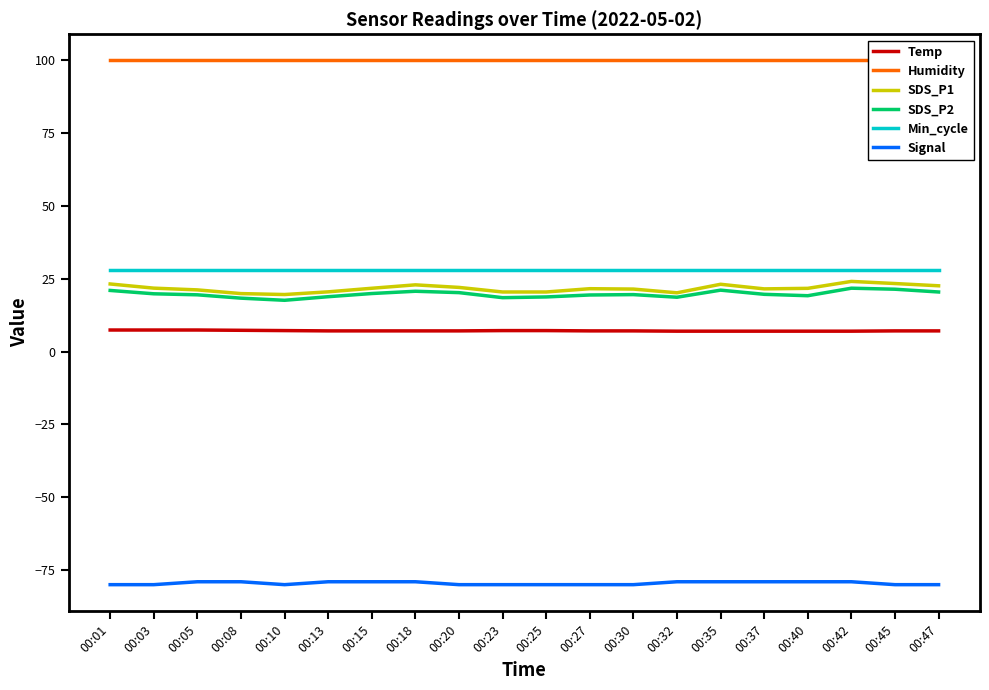

How many lines are shown in the chart?

6